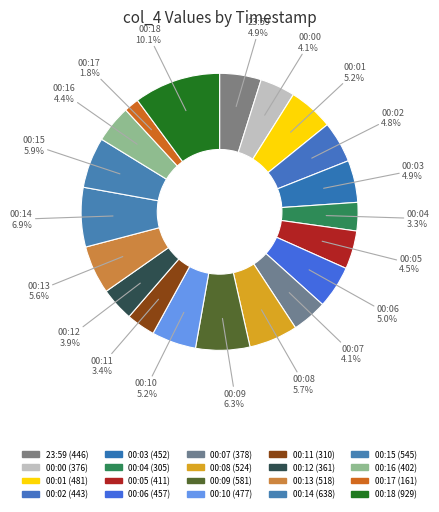

How many slices are in this pie chart?

20